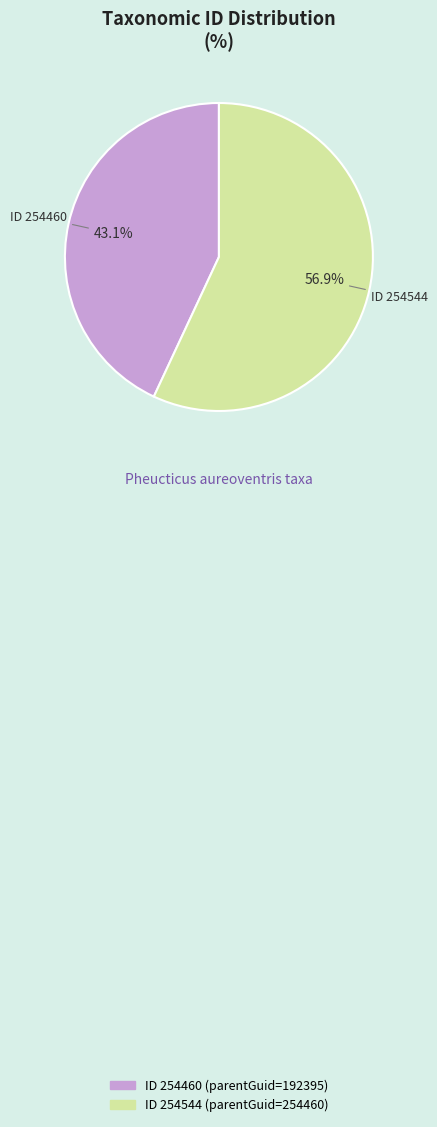

Is there any slice that represents more than half of the pie?

Yes